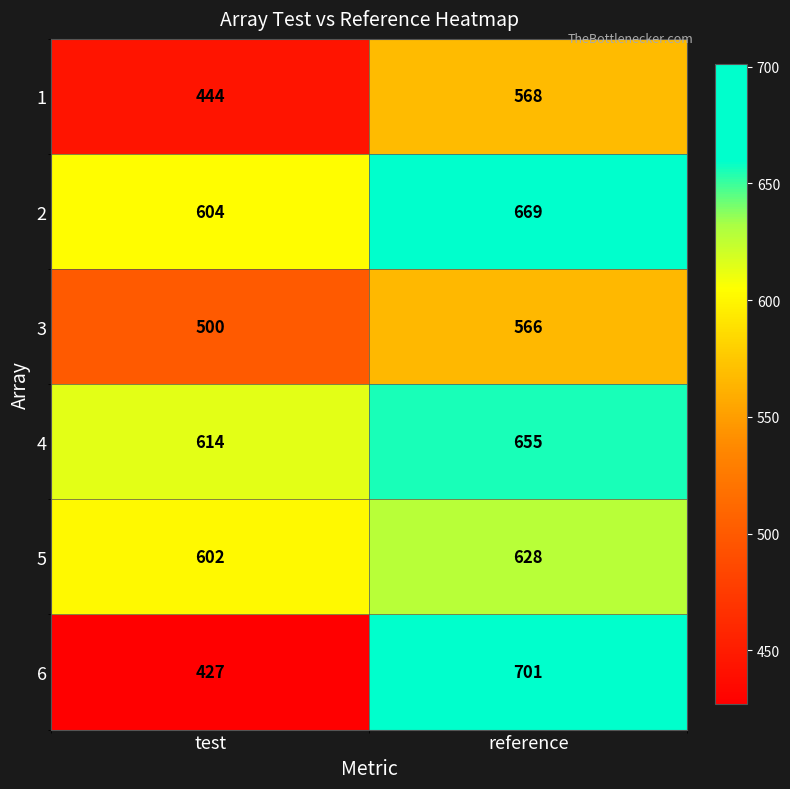

The value of 1 at reference is 568. True or false?

True